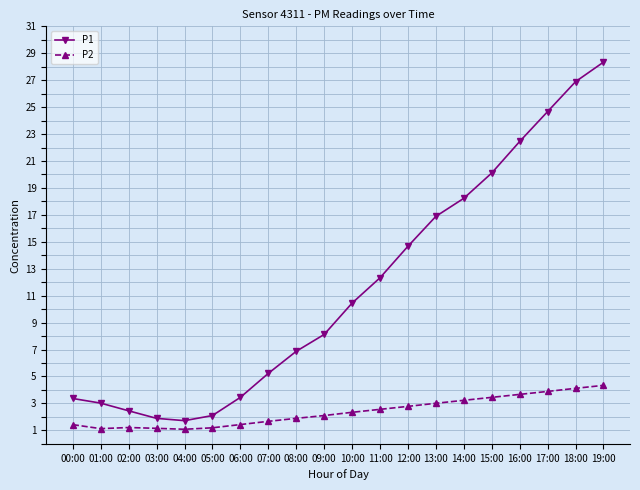

Which series changed the most between 14:00 and 17:00?

P1